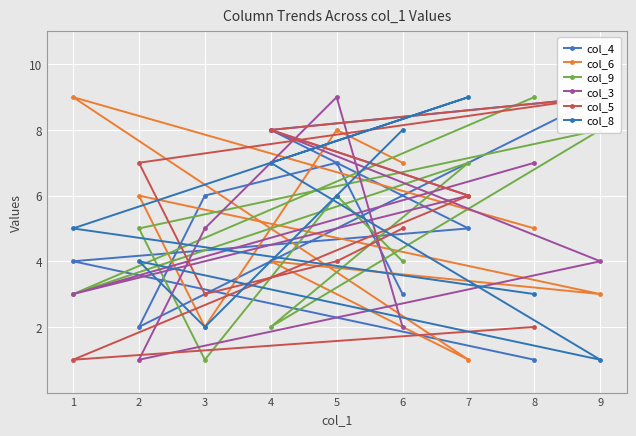

What is the label of the 3rd point from the right?

7